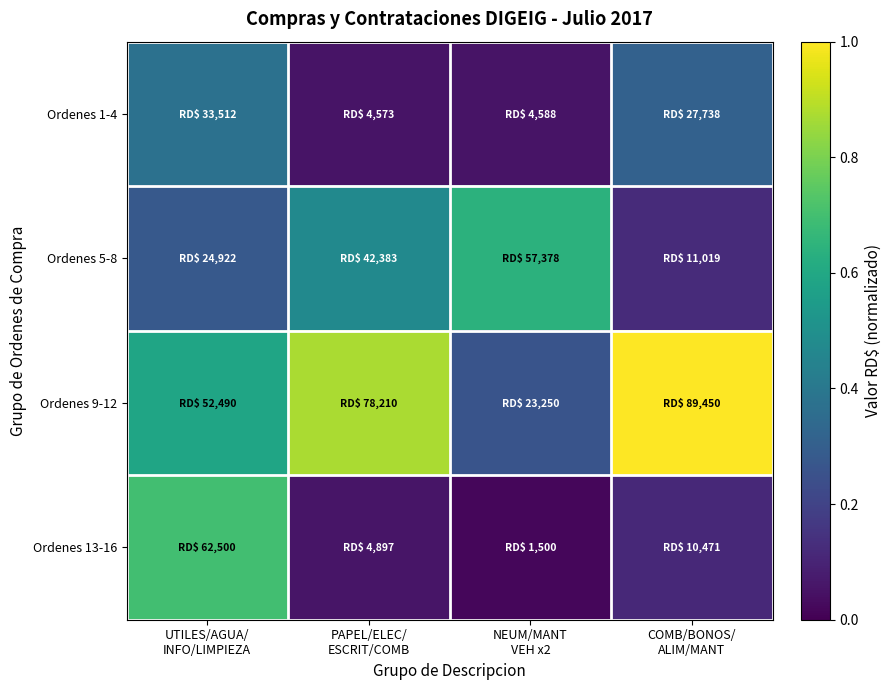

Which series has the largest total across all categories?

Ordenes 9-12